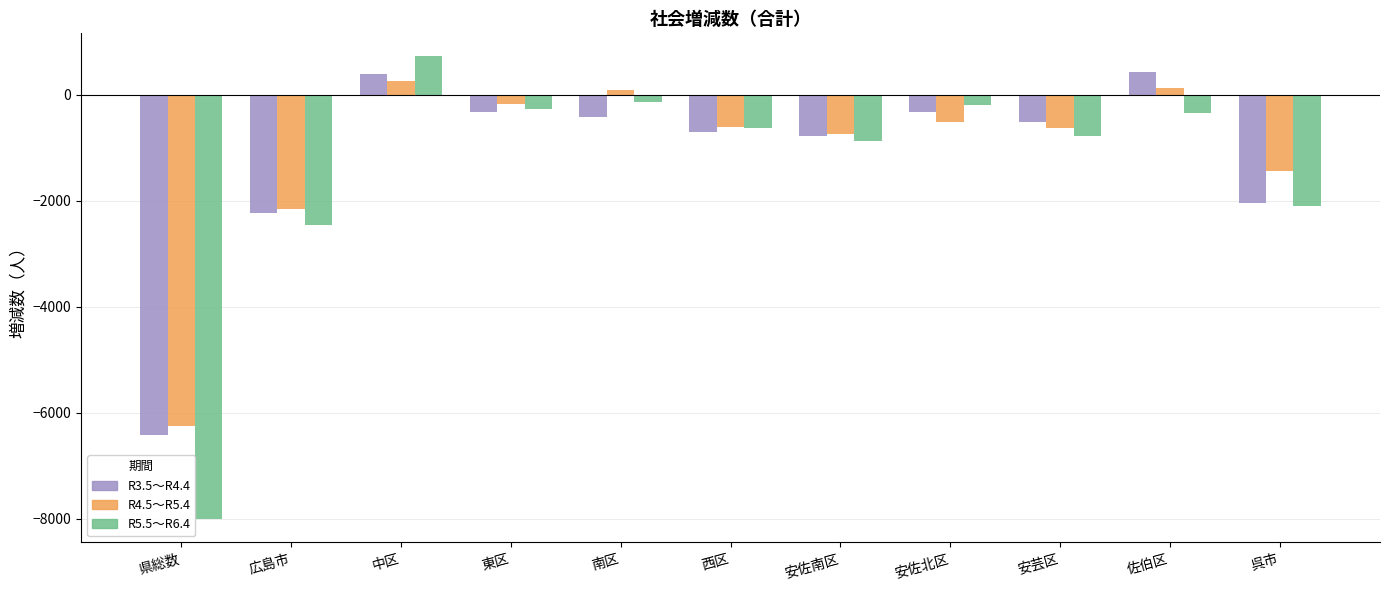

The R5.5～R6.4 series shows -270 at 東区. True or false?

True